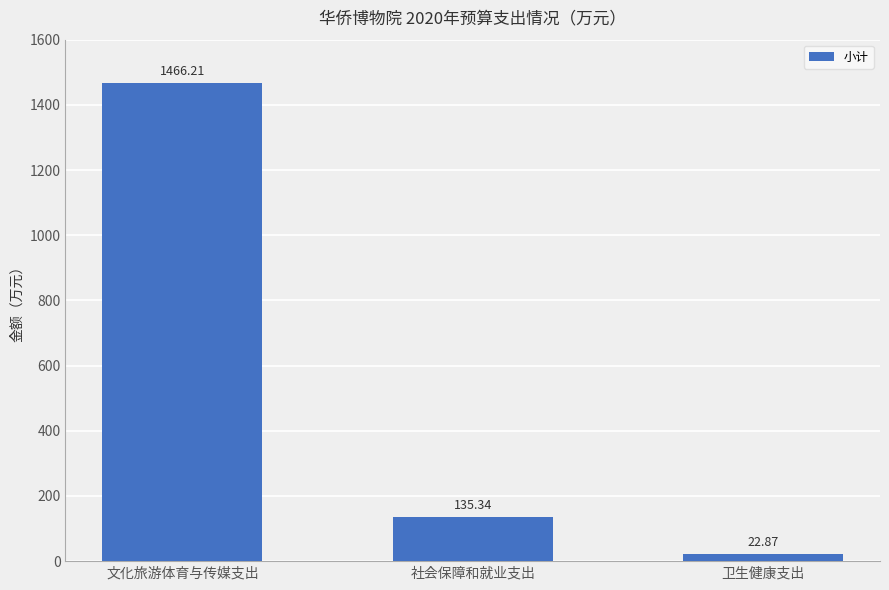

Are the bars horizontal?

No